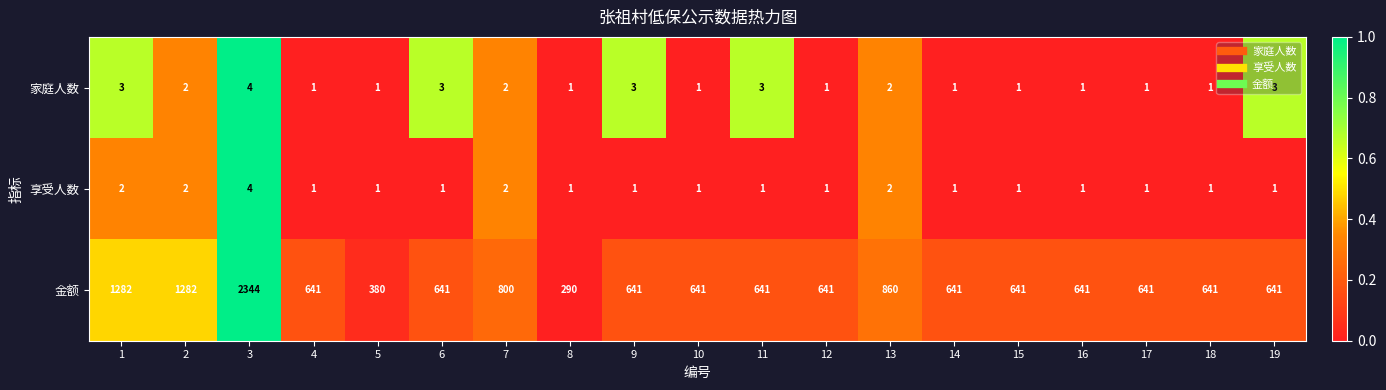

Is it true that 金额 equals 641 at 17?

True